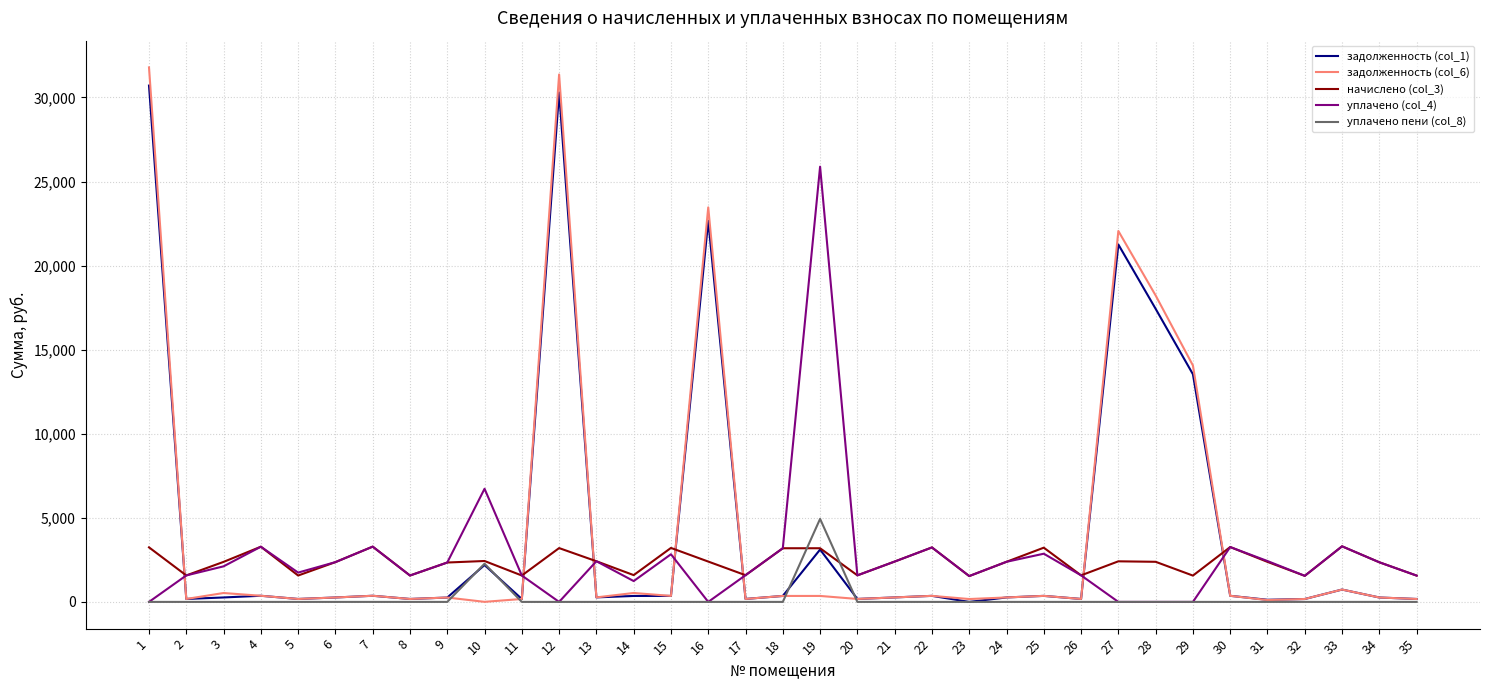

Which series has the widest spread of values?

задолженность (col_6)